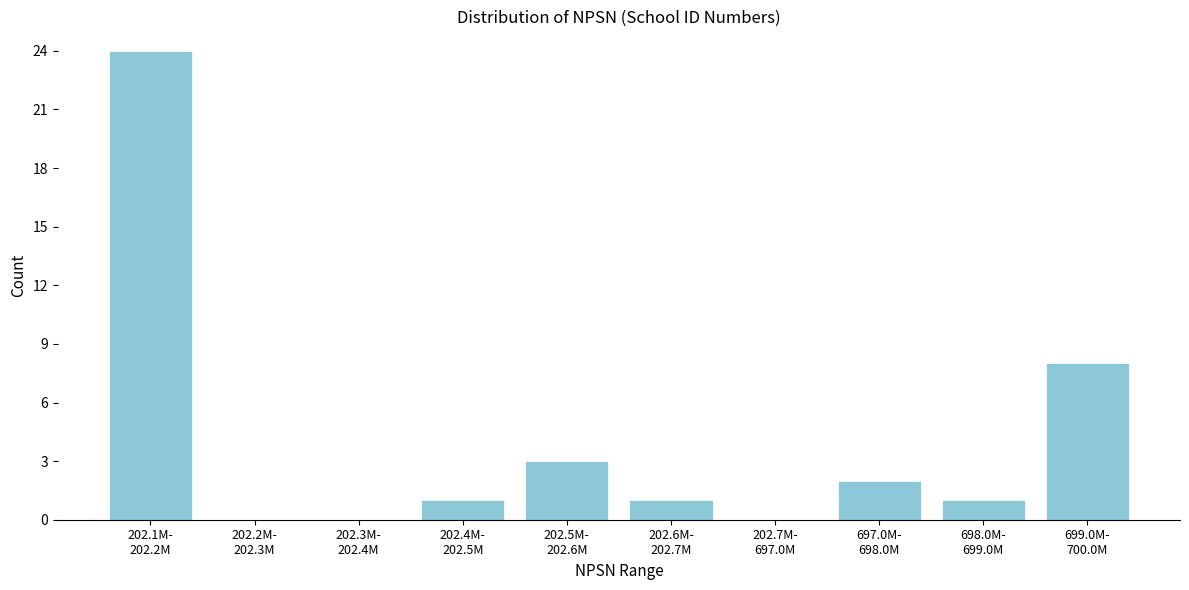

What is the maximum value shown in the chart?

24